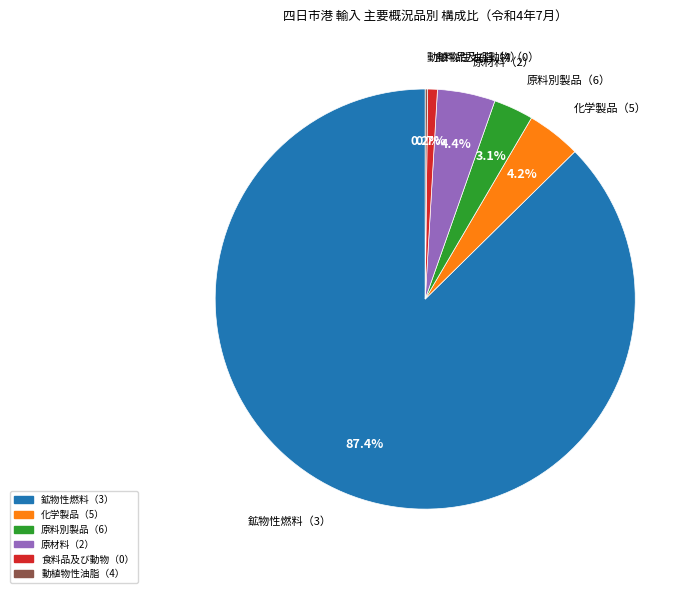

Which has a higher value, 原料別製品（6） or 鉱物性燃料（3）?

鉱物性燃料（3）